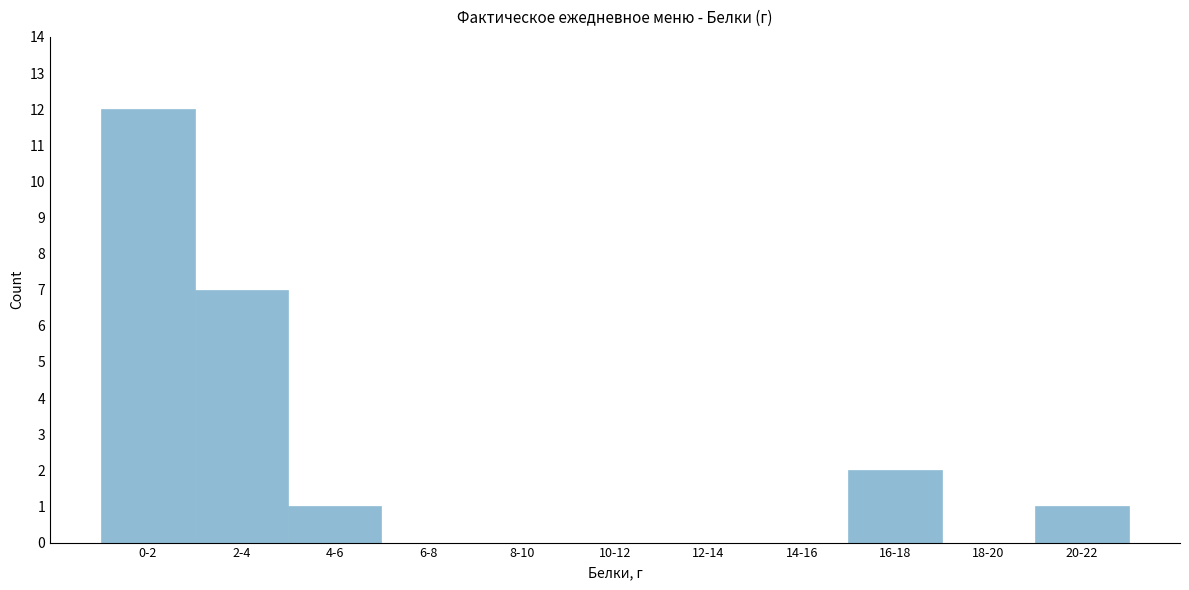

Reading right to left, what are all the values shown in this chart?

20-22=1	18-20=0	16-18=2	14-16=0	12-14=0	10-12=0	8-10=0	6-8=0	4-6=1	2-4=7	0-2=12